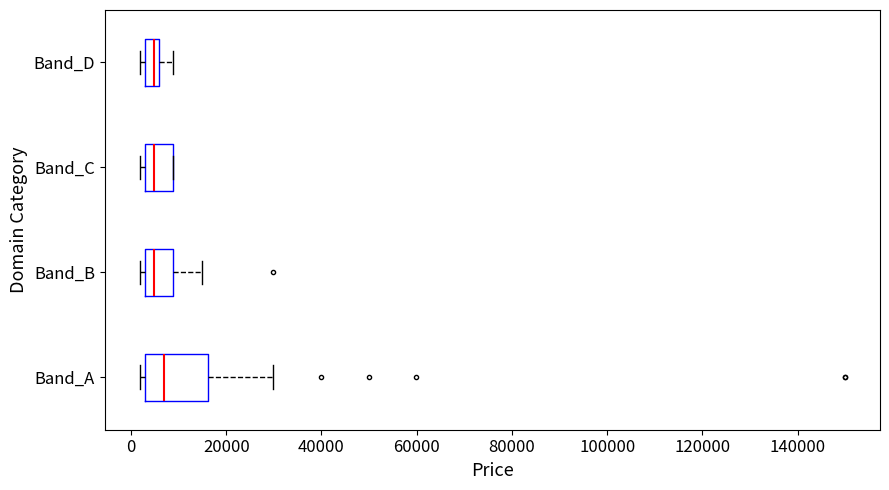

Where is the right edge of the box for Band_D on the x-axis? The values are not printed on the chart, so give them approximately, as read against the axis.

6000